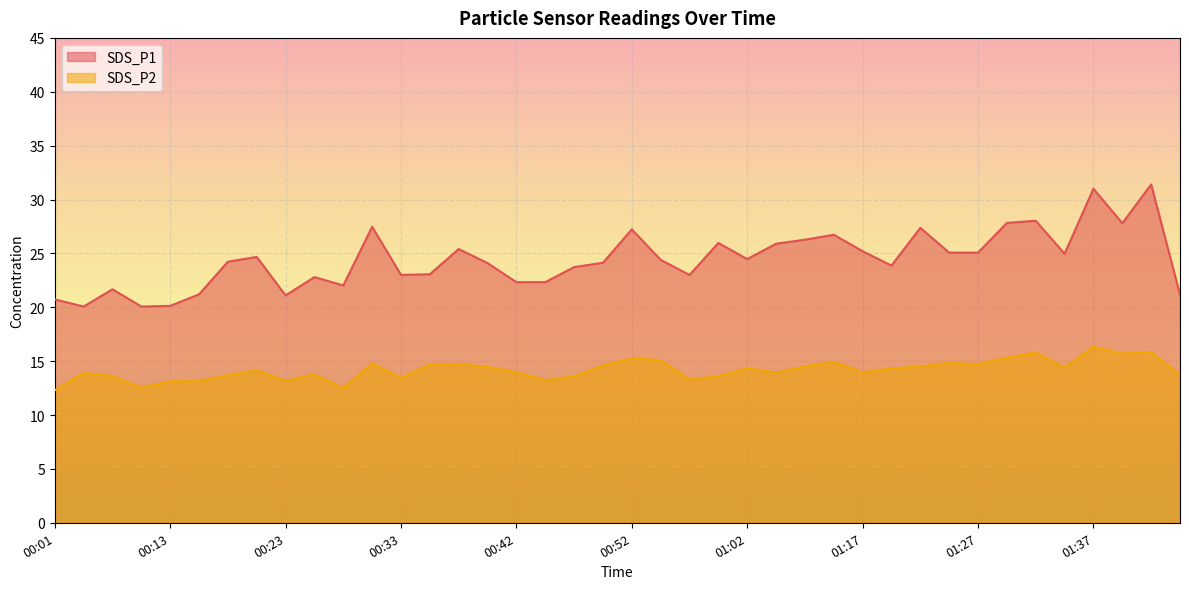

Reading left to right, extract all data points from this chart.

SDS_P1: 00:01=20.7	00:03=20.1	00:06=21.7	00:08=20.1	00:13=20.1	00:16=21.2	00:18=24.2	00:20=24.7	00:23=21.1	00:25=22.8	00:28=22.0	00:30=27.5	00:33=23.0	00:35=23.1	00:37=25.4	00:40=24.1	00:42=22.3	00:45=22.3	00:47=23.7	00:50=24.1	00:52=27.2	00:55=24.4	00:57=23.0	00:59=26.0	01:02=24.5	01:10=25.9	01:12=26.3	01:15=26.7	01:17=25.2	01:20=23.9	01:22=27.4	01:24=25.1	01:27=25.1	01:29=27.8	01:32=28.0	01:34=25.0	01:37=31.0	01:39=27.8	01:41=31.4	01:44=21.2
SDS_P2: 00:01=12.3	00:03=13.9	00:06=13.6	00:08=12.5	00:13=13.1	00:16=13.2	00:18=13.7	00:20=14.2	00:23=13.2	00:25=13.8	00:28=12.5	00:30=14.8	00:33=13.4	00:35=14.7	00:37=14.7	00:40=14.5	00:42=14.0	00:45=13.2	00:47=13.6	00:50=14.6	00:52=15.3	00:55=15.1	00:57=13.3	00:59=13.6	01:02=14.3	01:10=13.9	01:12=14.5	01:15=14.9	01:17=14.0	01:20=14.3	01:22=14.5	01:24=14.8	01:27=14.7	01:29=15.3	01:32=15.8	01:34=14.4	01:37=16.3	01:39=15.7	01:41=15.8	01:44=13.7